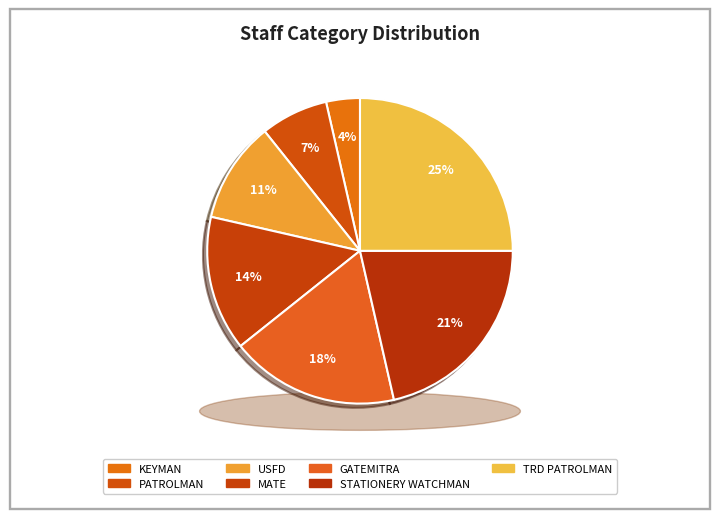

What is the largest slice in the pie chart?

TRD PATROLMAN